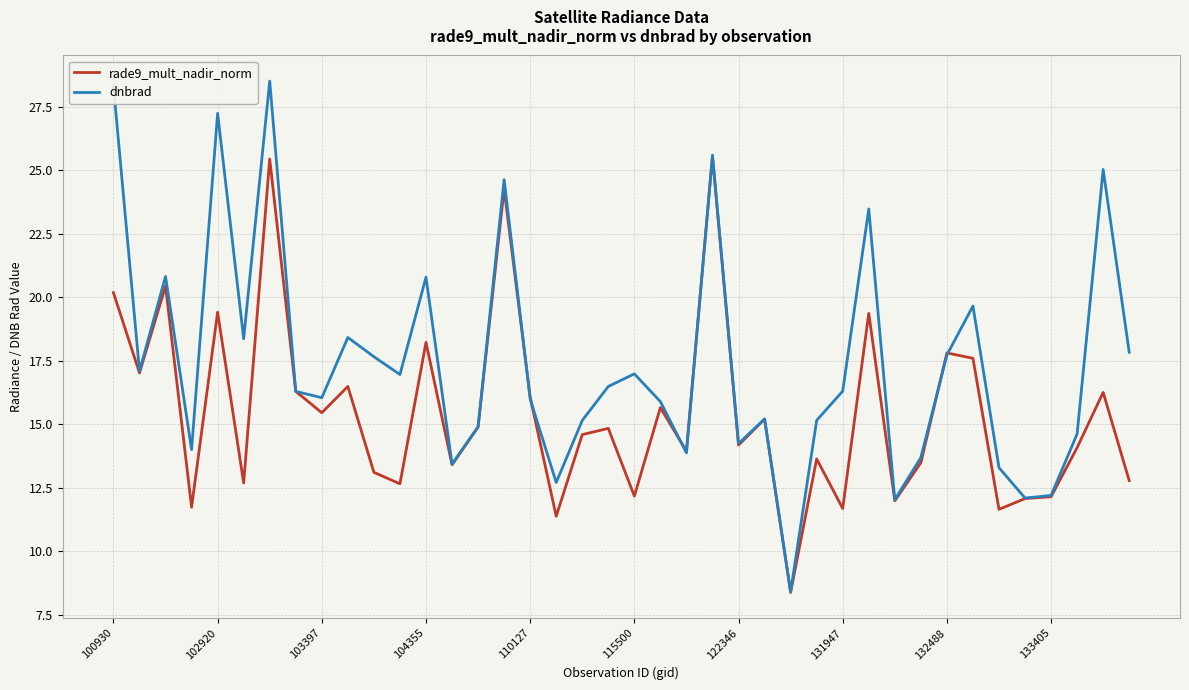

What is the highest value of the dnbrad series?

28.5